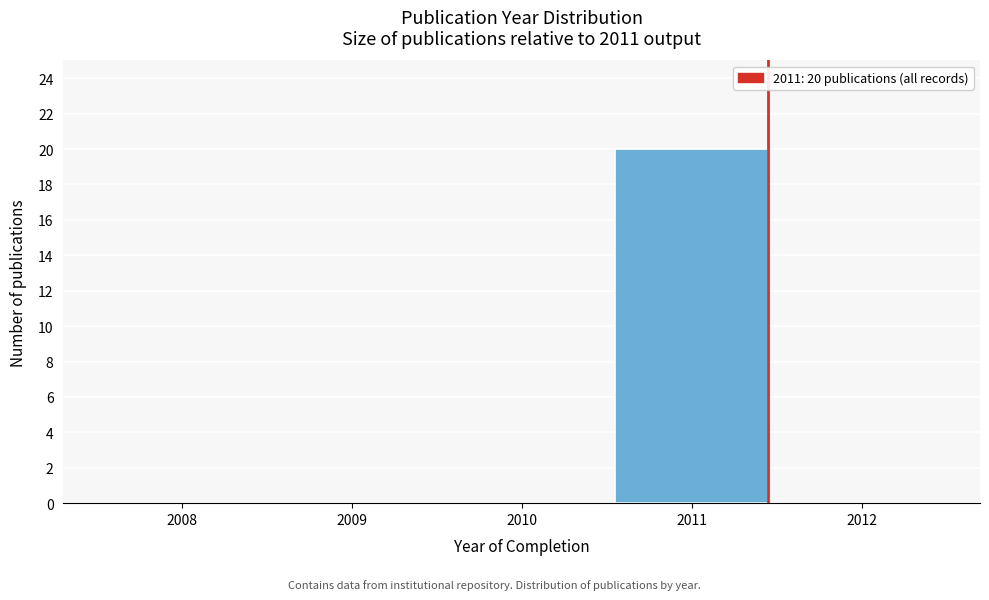

Reading left to right, list all the values displayed in this chart.

2008=0	2009=0	2010=0	2011=20	2012=0